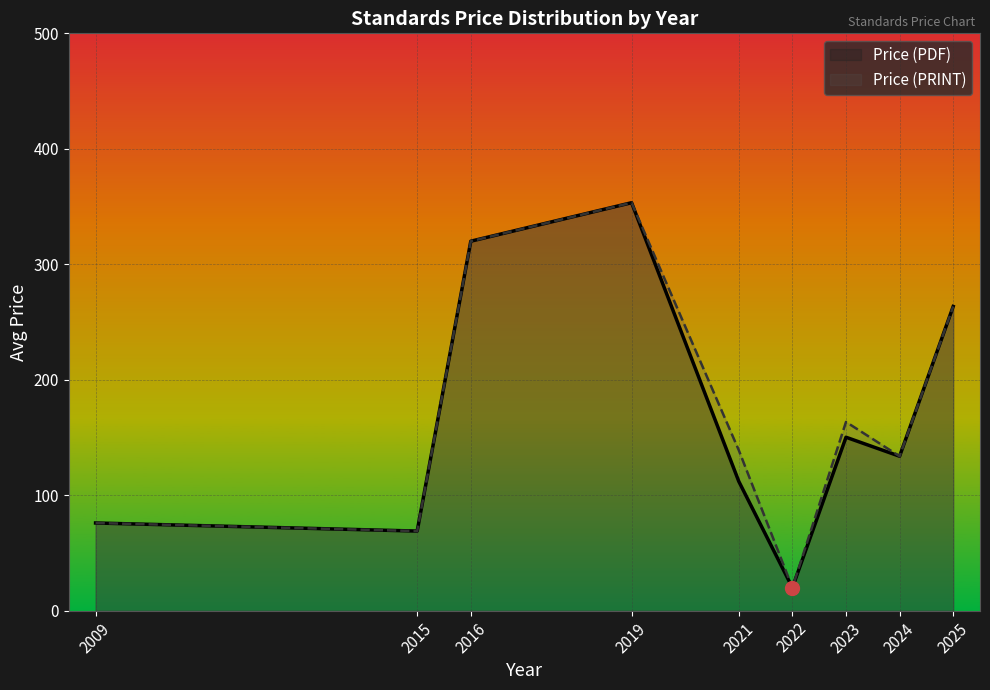

What is the difference between the maximum and minimum values in the Price (PRINT) series?

333.3